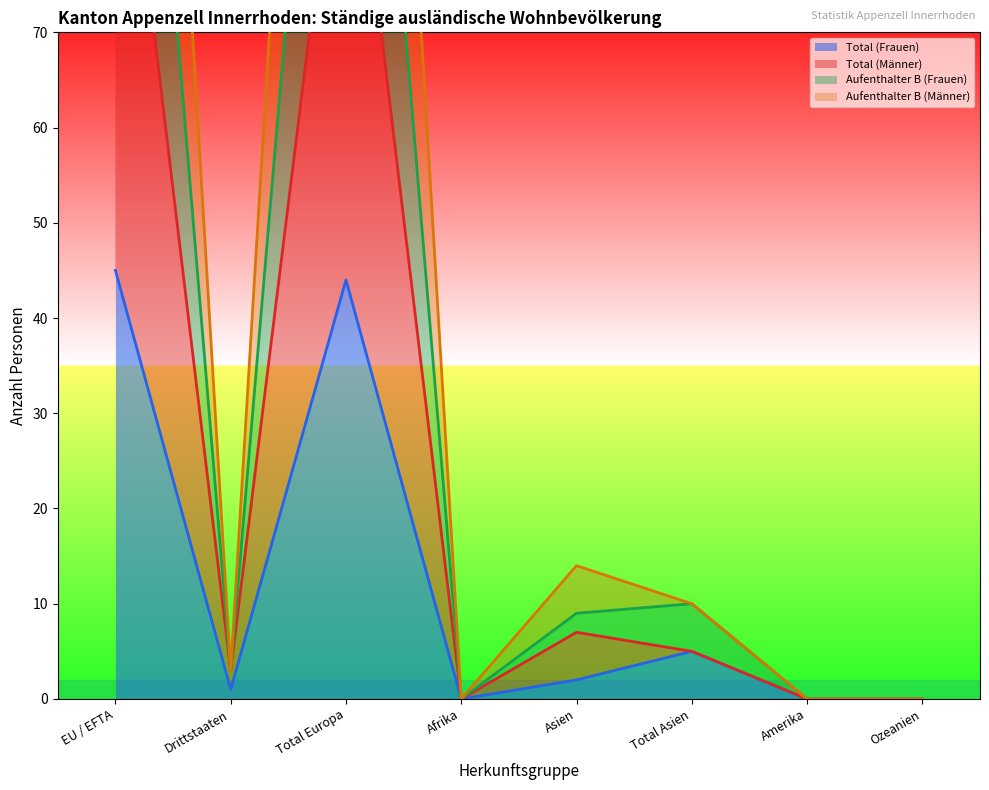

Which series has the largest total across all categories?

Aufenthalter B (Männer)